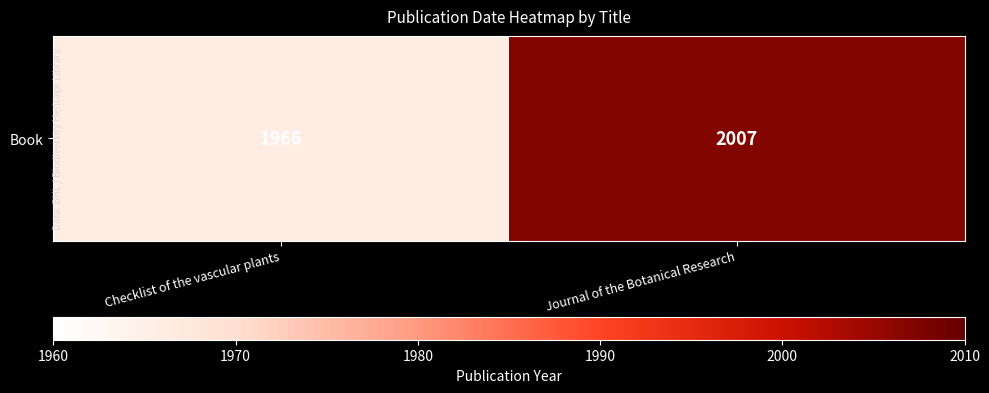

Rank the categories by value from lowest to highest.

Checklist of the vascular plants, Journal of the Botanical Research